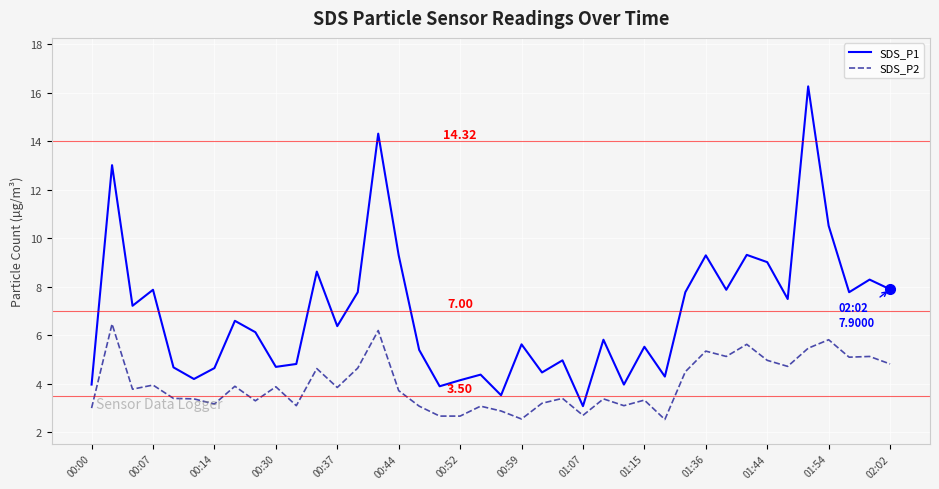

List the series in order of their overall mean, highest first.

SDS_P1, SDS_P2